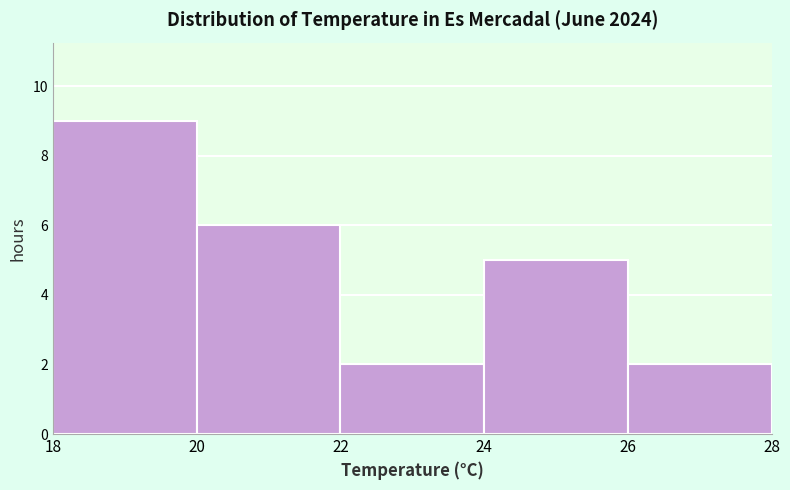

Reading left to right, list every bar in this chart as the range it spans on the x-axis followed by its height. The values are not printed on the chart, so give them approximately, as read against the axis.

18 to 20: 9
20 to 22: 6
22 to 24: 2
24 to 26: 5
26 to 28: 2